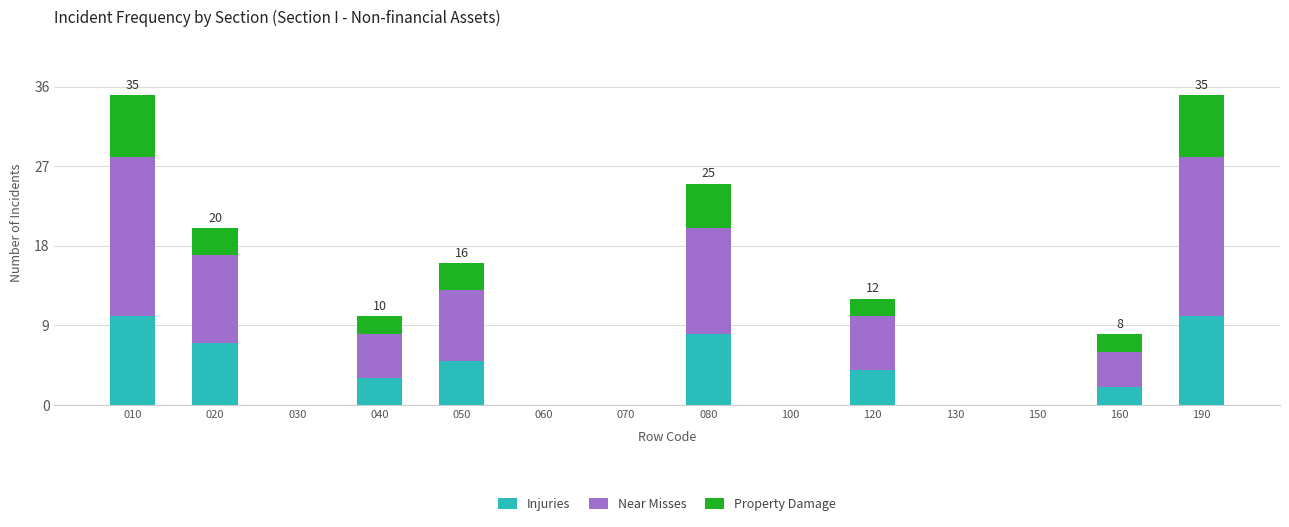

Does the chart contain stacked bars?

Yes